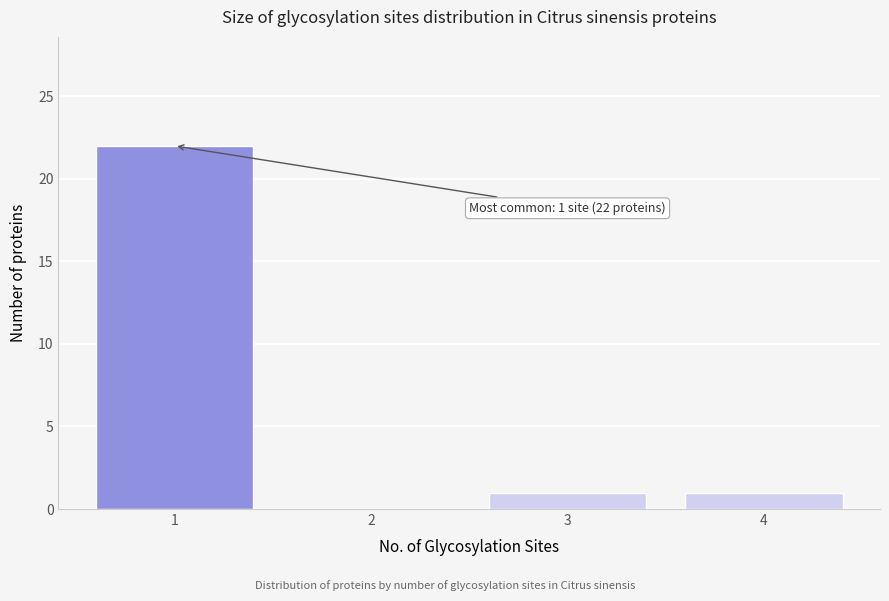

Over which range of the x-axis is the bar tallest?

0.5 to 1.5